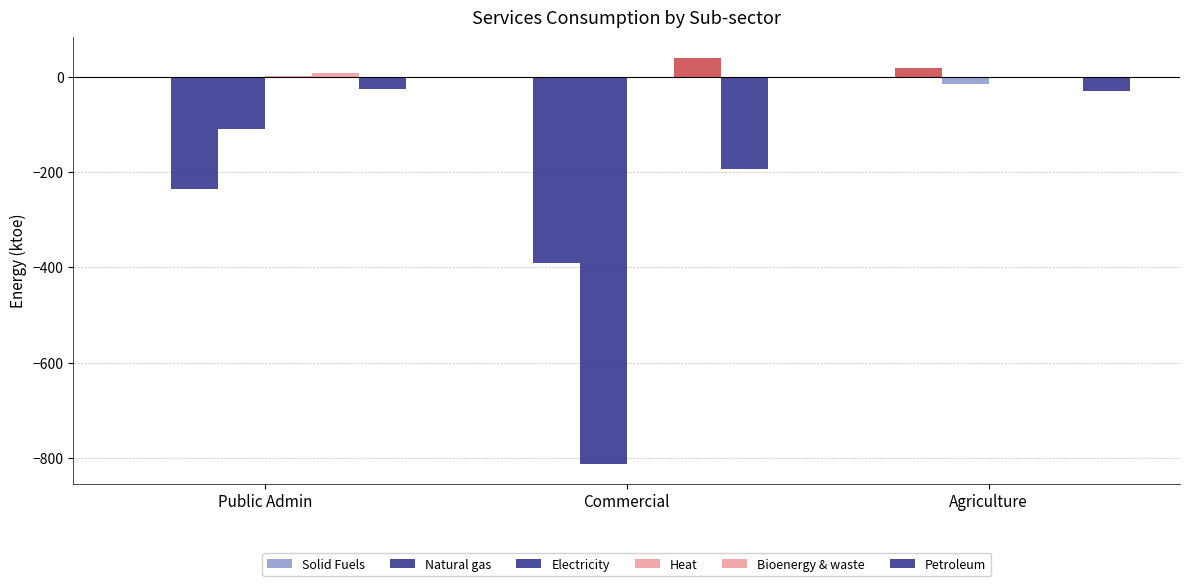

What is the sum of the Petroleum values at Public Admin and Agriculture?

-56.3